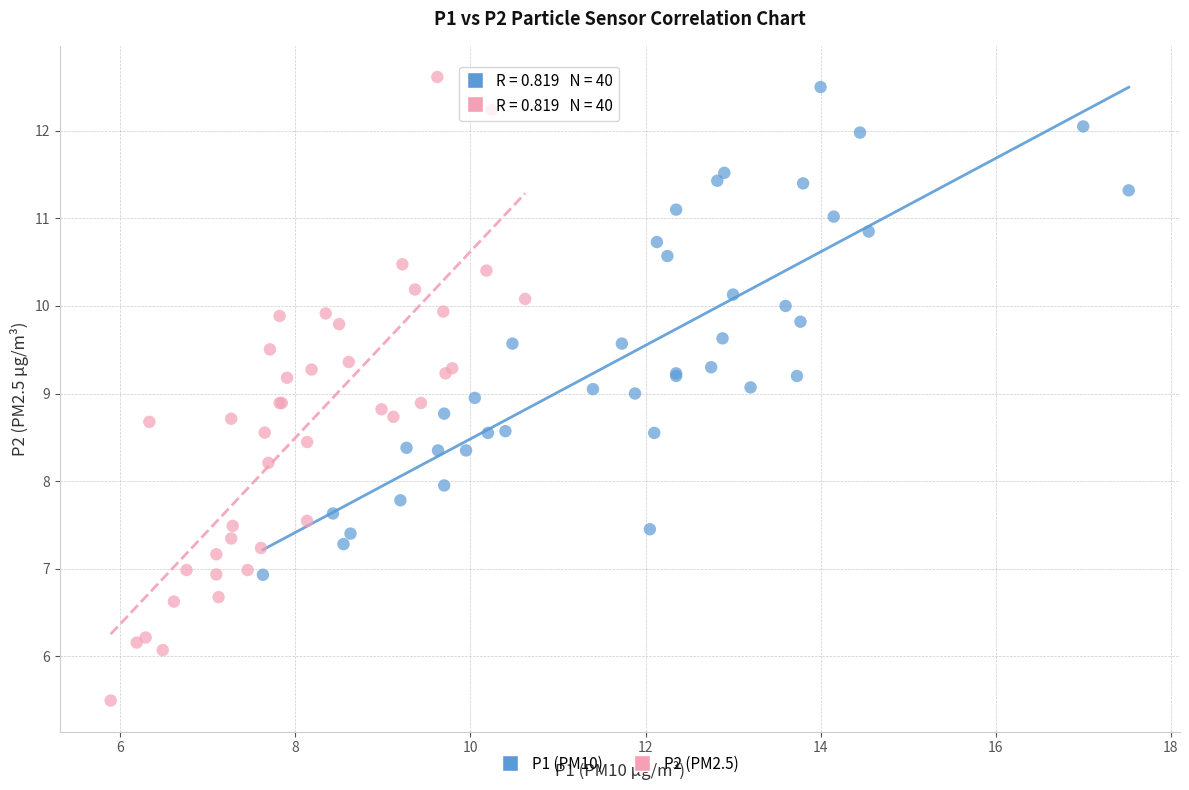

What are all the series names shown in the legend?

P1 (PM10), P2 (PM2.5)